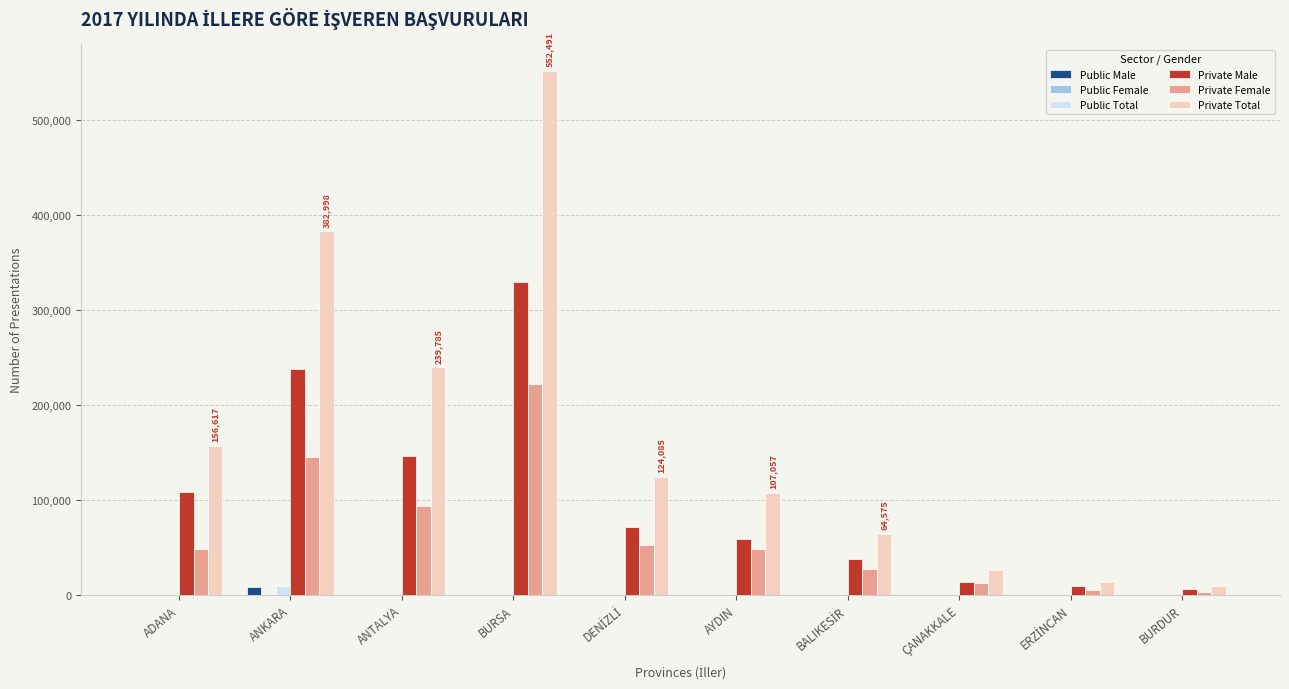

Which series has the largest total across all categories?

Private Total